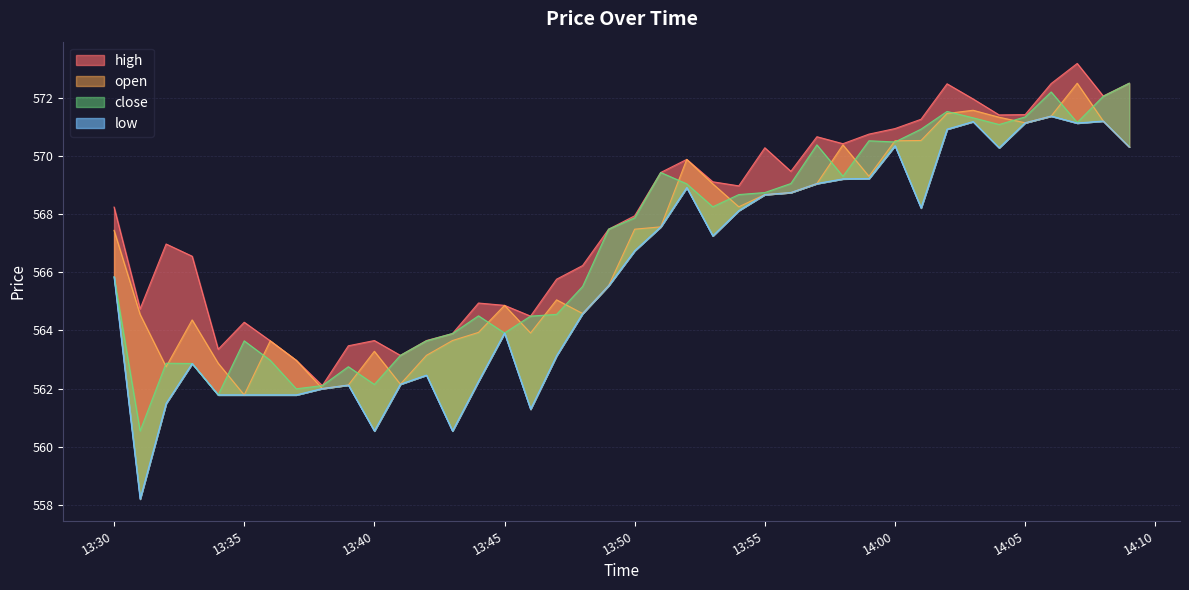

In high, how many points are lower than both neighbors (excluding endpoints)?

10